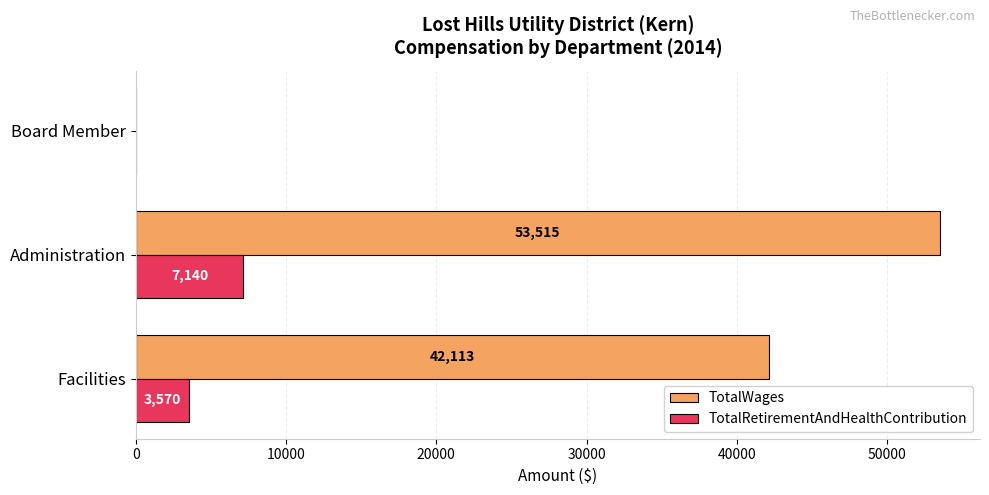

At which category is the sum across all series the highest?

Administration